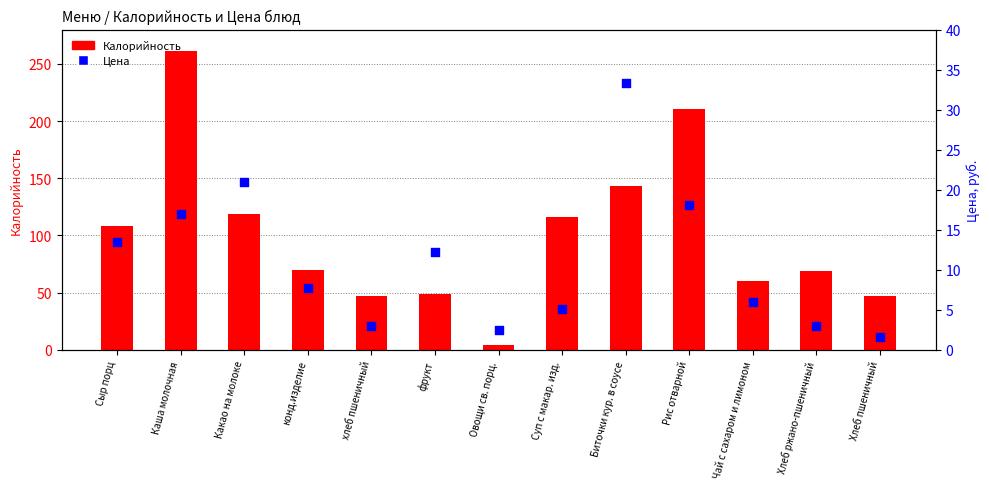

Which series reaches the maximum Y coordinate?

Калорийность